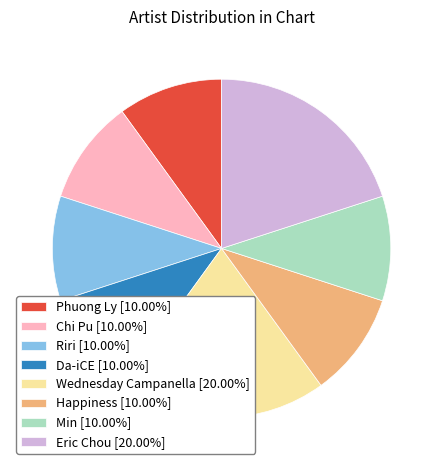

Is there any slice that represents more than half of the pie?

No